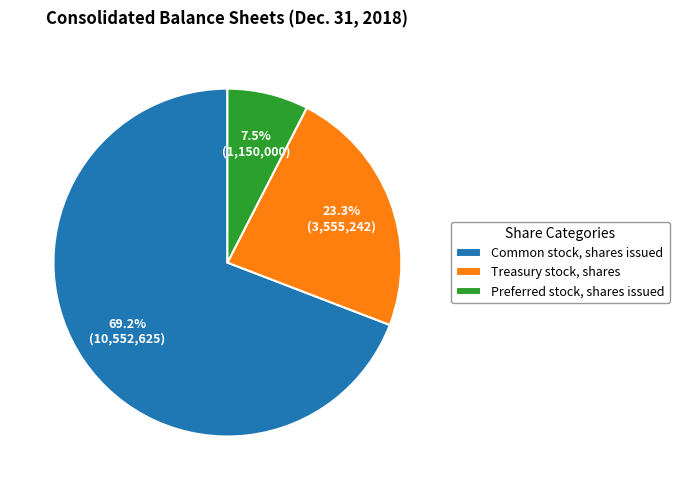

Is it true that Preferred stock, shares issued is 1% of the pie?

False